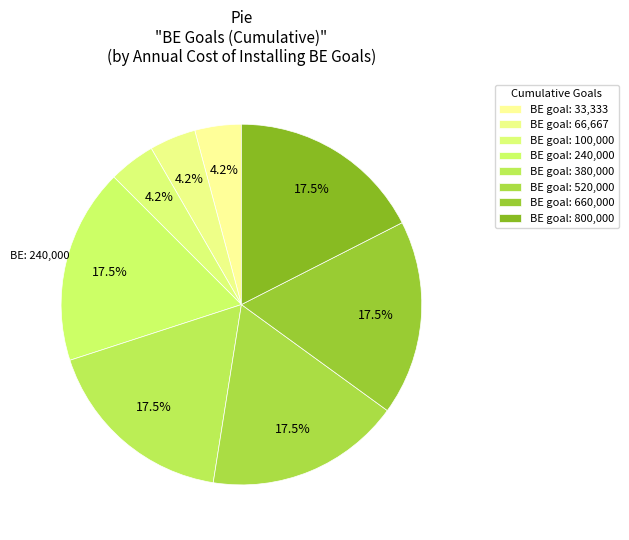

How many slices are in this pie chart?

8